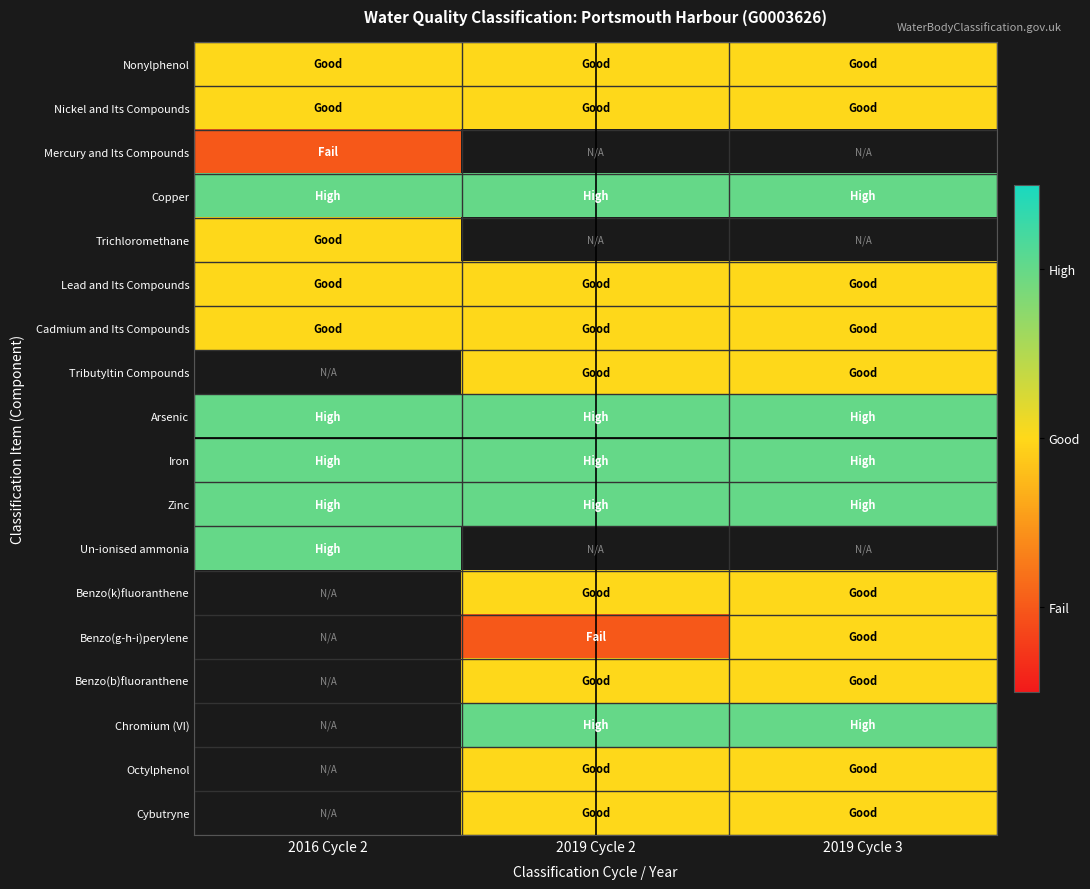

Is the value of Un-ionised ammonia at 2019 Cycle 3 greater than the value of Cadmium and Its Compounds at 2016 Cycle 2?

No